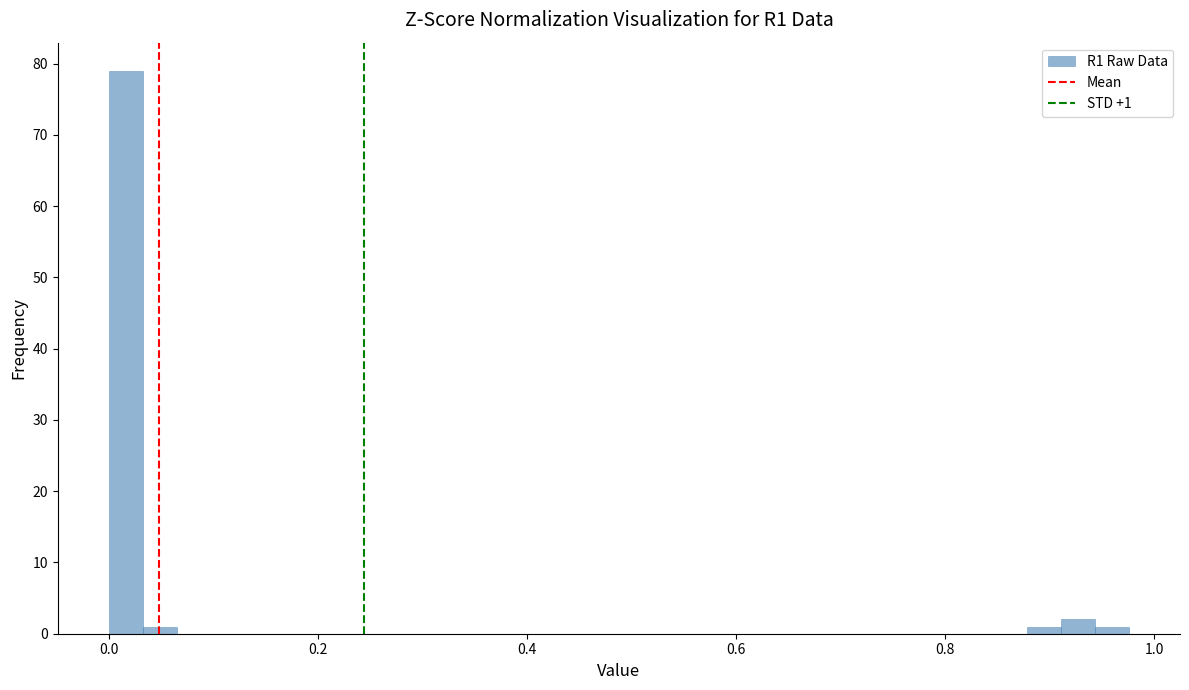

Around what value on the x-axis is the tallest bar? Give the approximate position of its centre, as read against the axis.

0.02